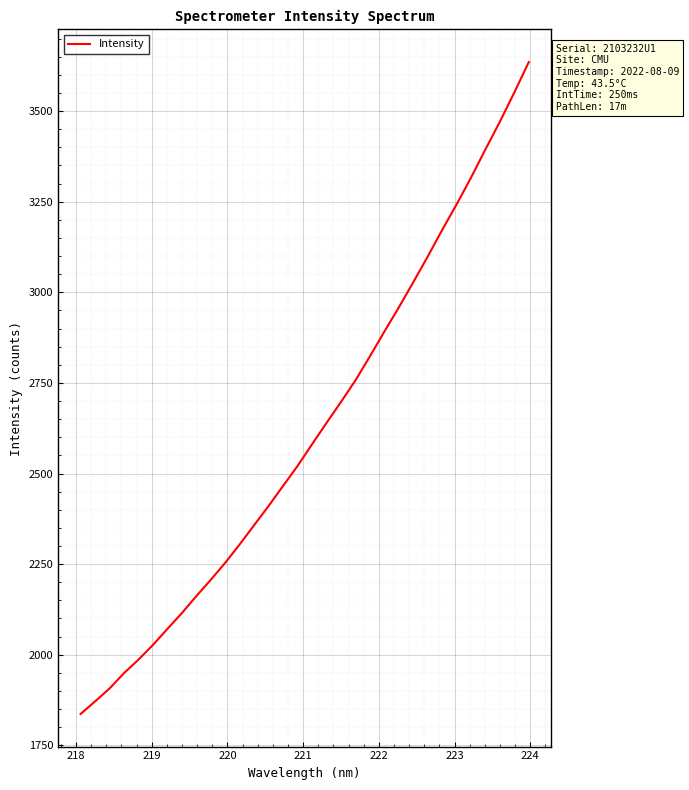

What is the smallest value displayed?

1836.4